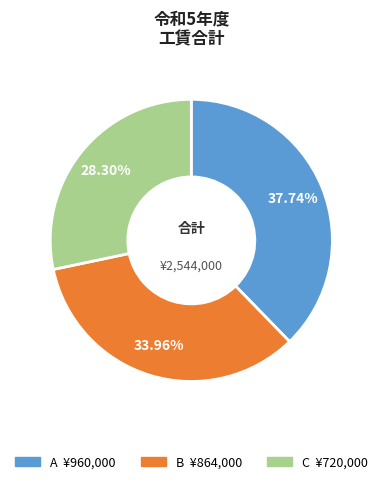

Is it true that A is 38% of the pie?

True